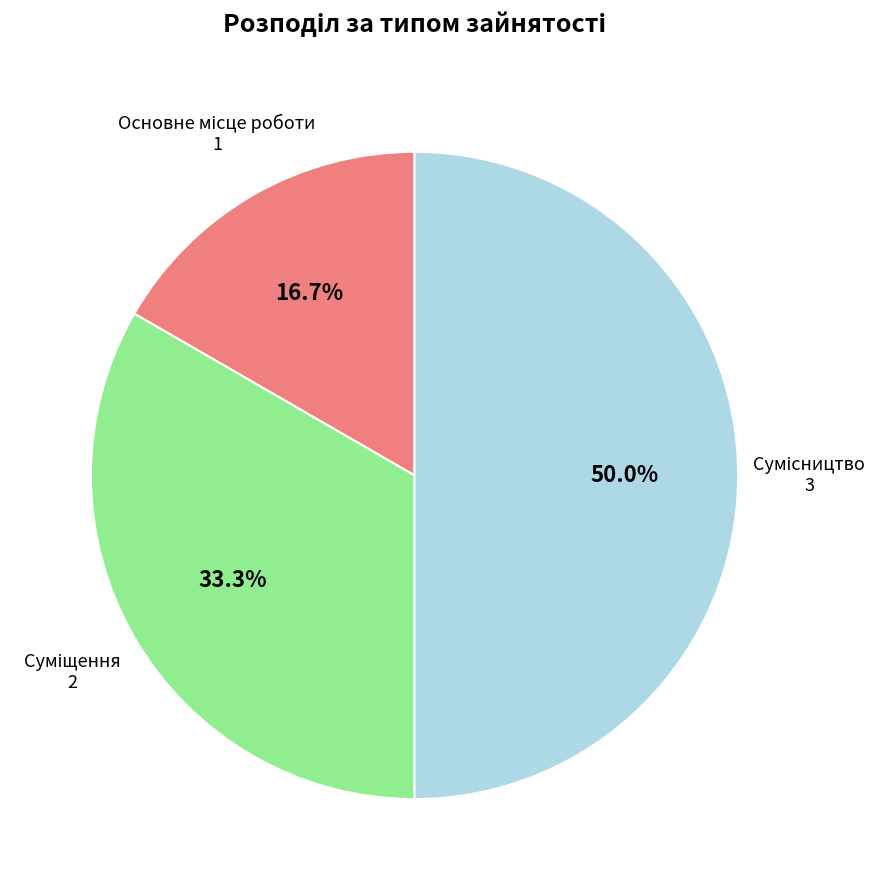

Rank the categories by value from highest to lowest.

Сумісництво, Суміщення, Основне місце роботи